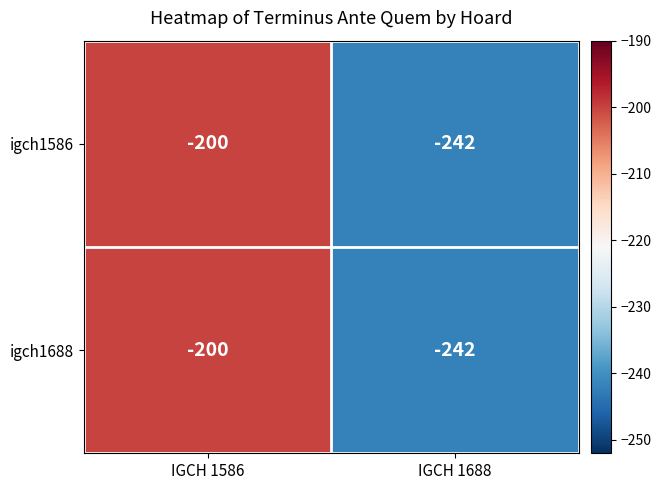

What is the sum of all igch1586 values?

-442